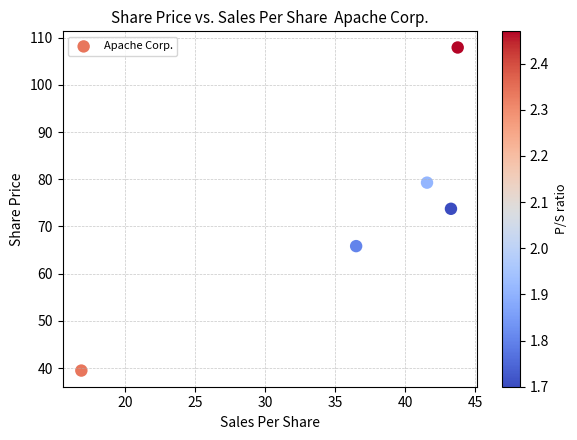

What is the average Y value?

73.3